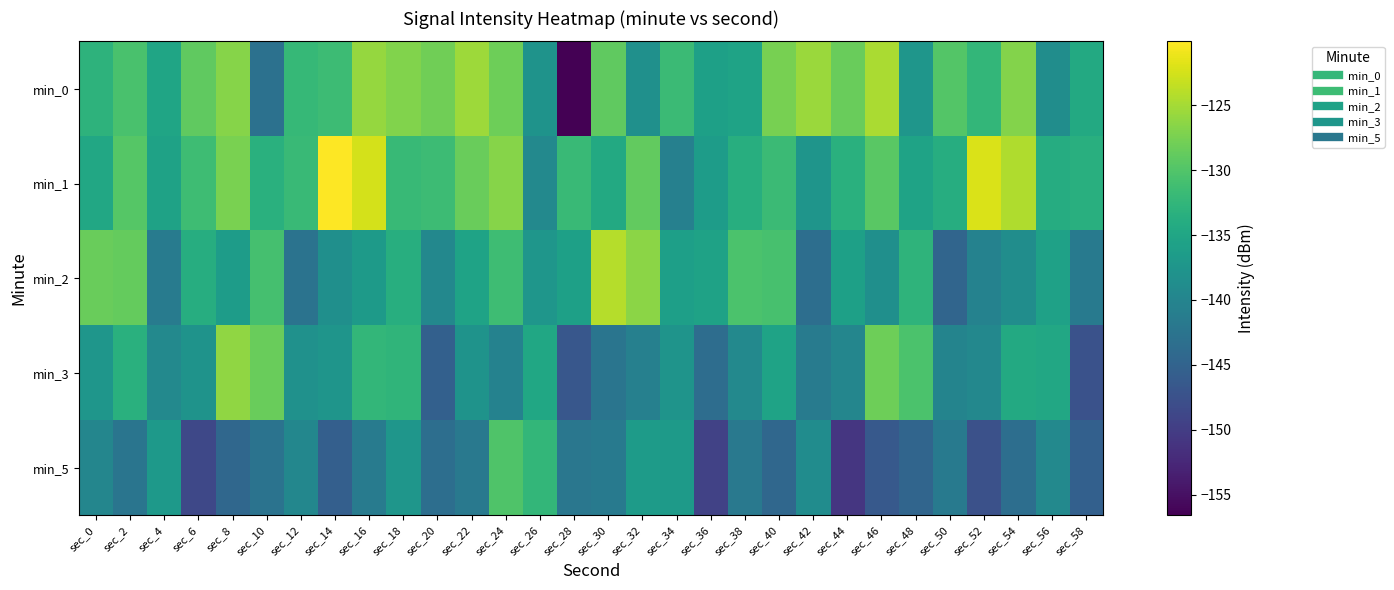

Count the number of categories in the chart.

30